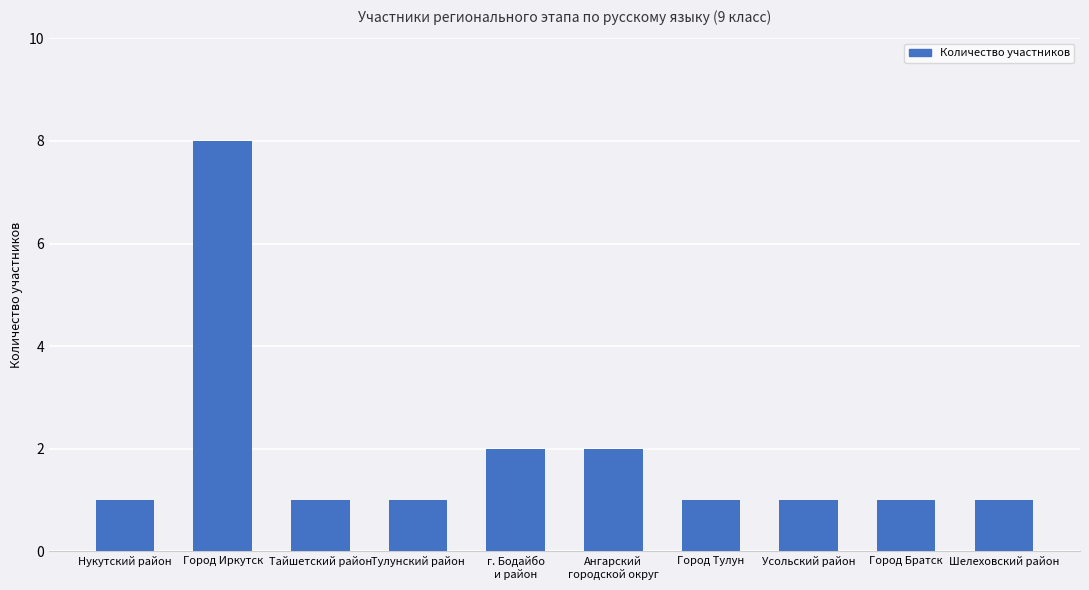

What is the difference between the values at Усольский район and Город Иркутск?

7